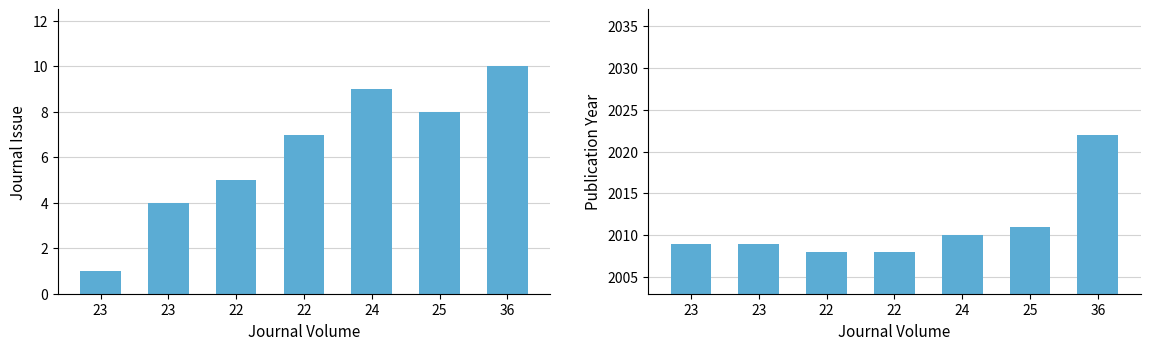

At which label does Publication Year first exceed 2009?

24